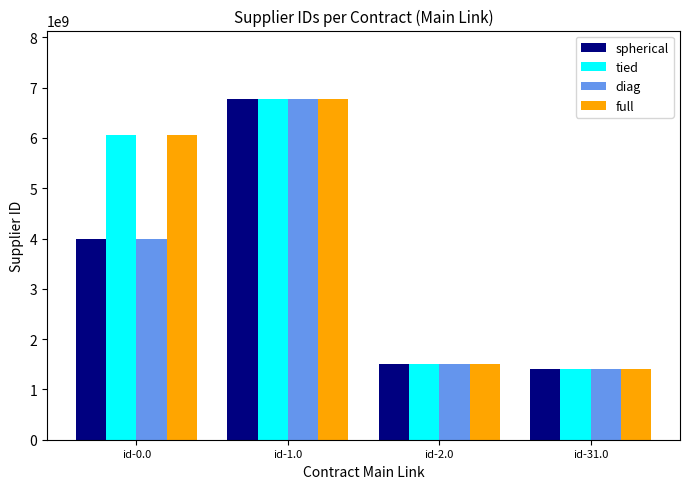

What is the label of the 4th bar from the left?

id-31.0